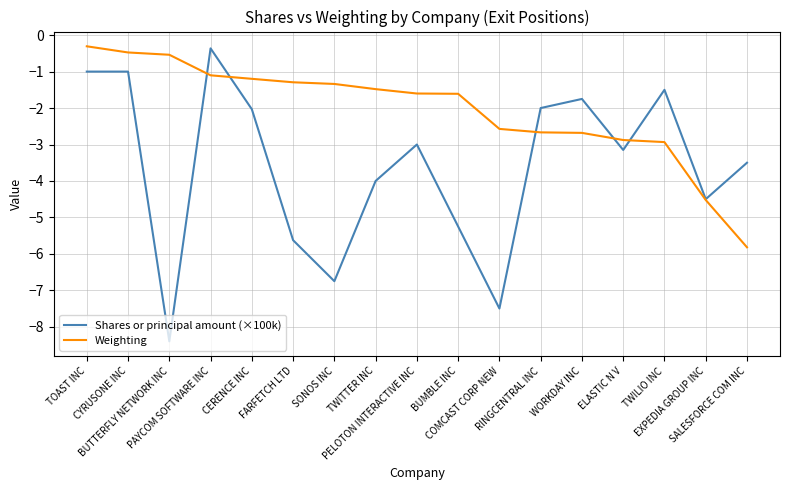

What is the highest value of the Shares or principal amount (×100k) series?

-0.4